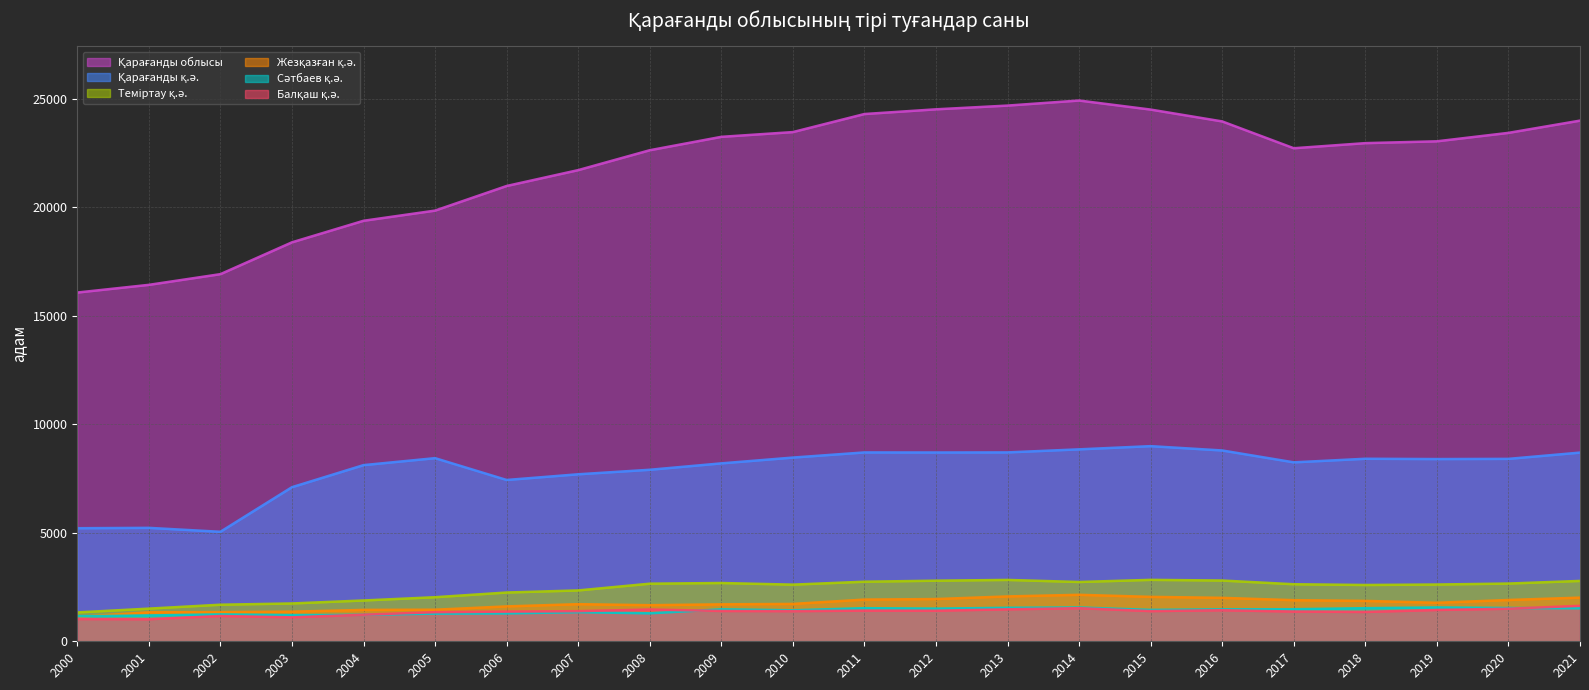

Is it true that Сәтбаев қ.ә. equals 383 at 2012?

False